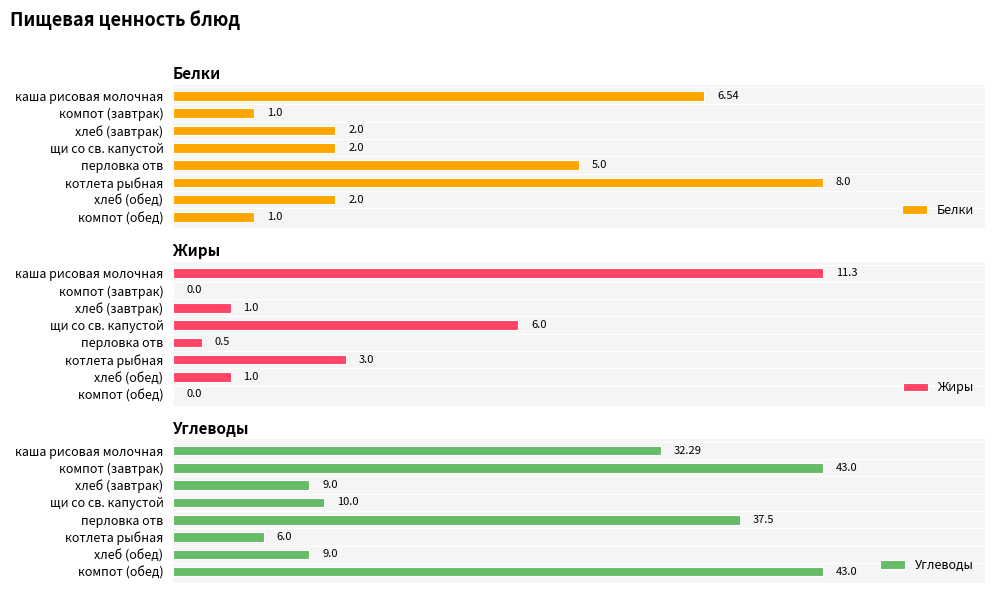

What is the greatest value displayed?

43.0